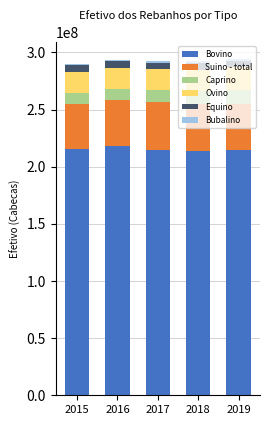

What is the minimum value for Bovino?

213809445